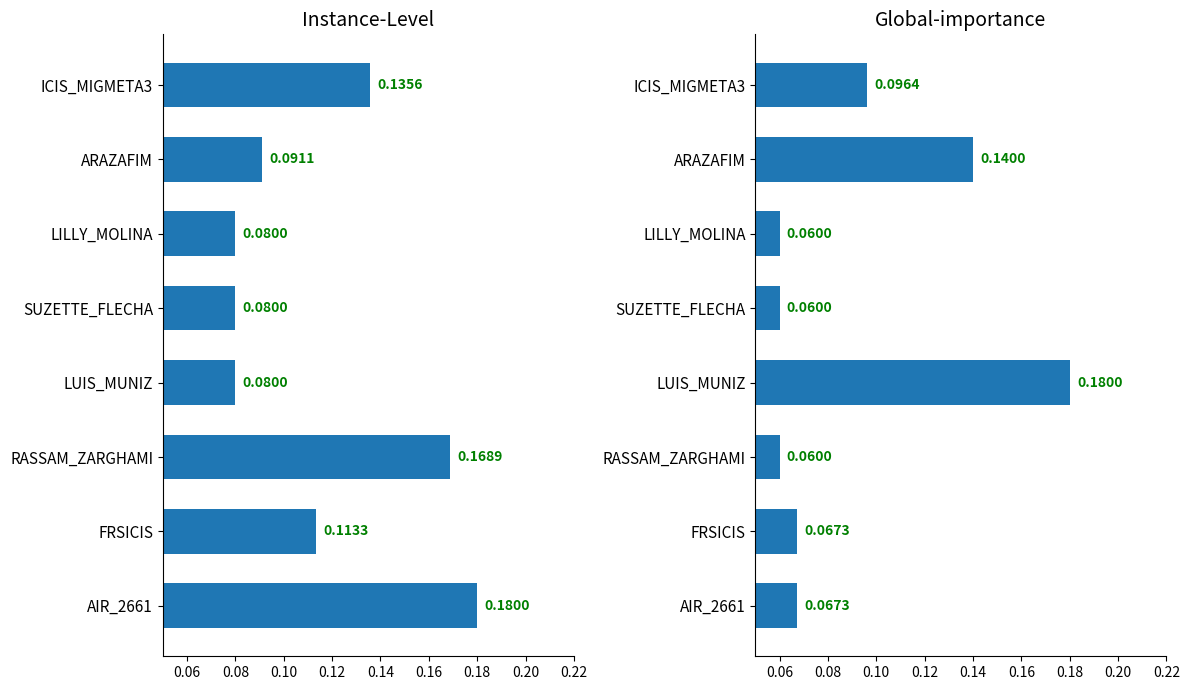

What is the difference between the highest and lowest values at LUIS_MUNIZ?

0.1